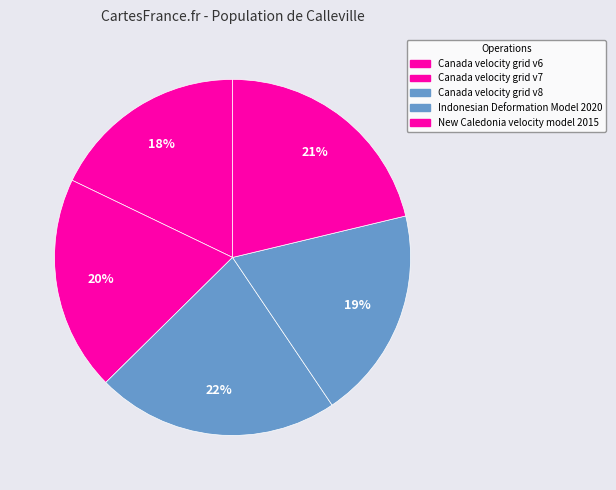

Is there a majority slice in this chart?

No